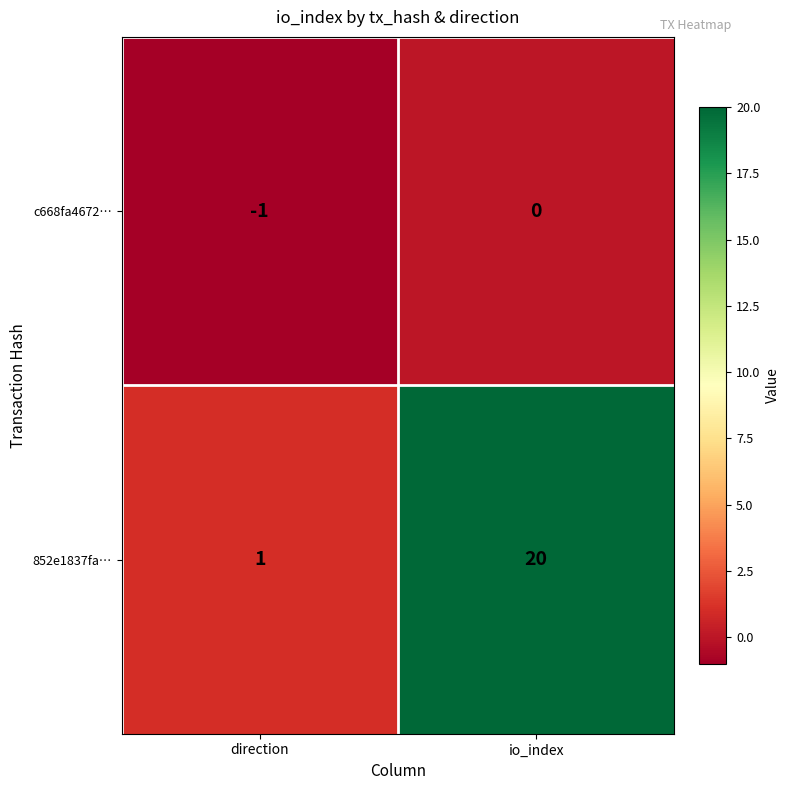

Which series has the largest total across all categories?

852e1837fa…